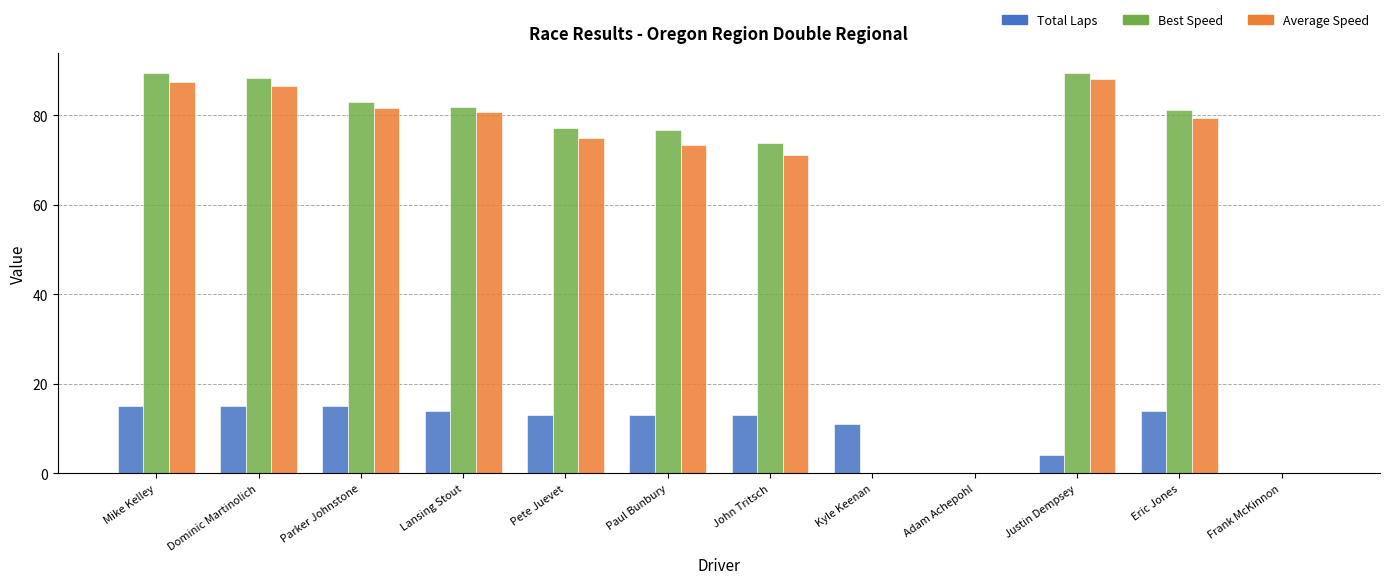

The Total Laps series shows 18.6 at Lansing Stout. True or false?

False